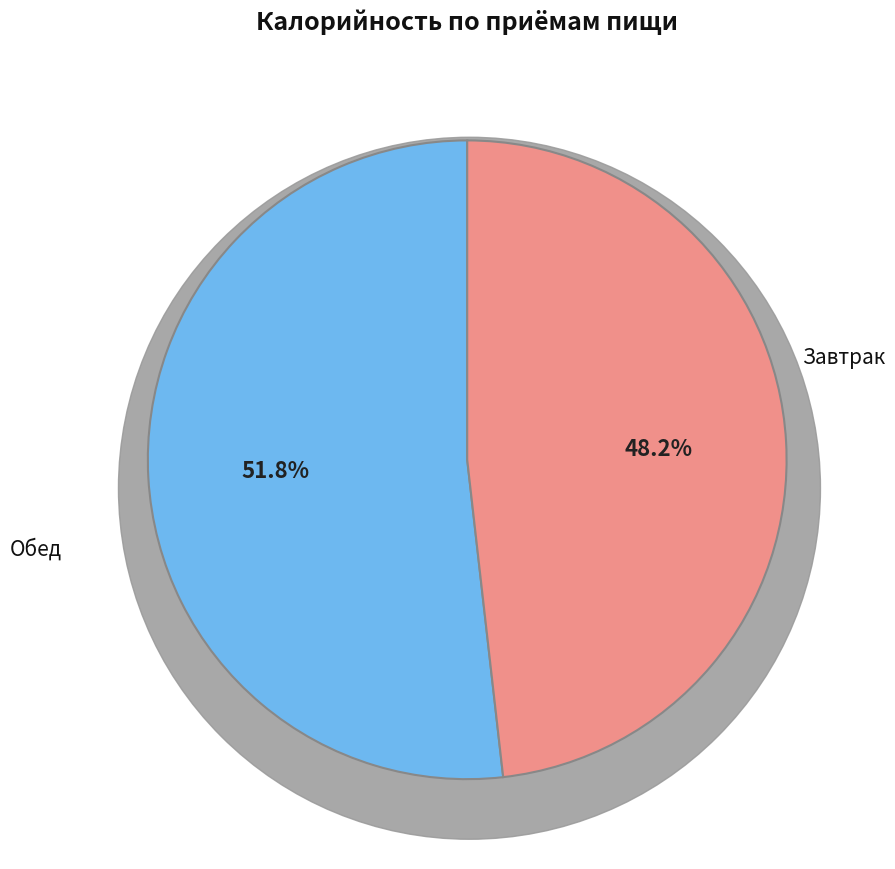

Is there any slice that represents more than half of the pie?

Yes